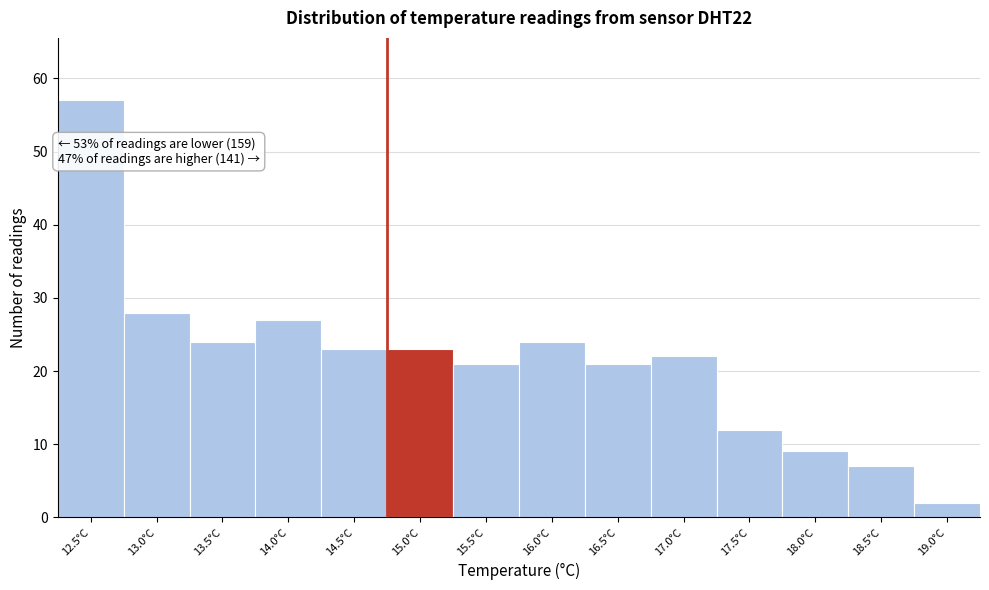

Reading left to right, list all the values displayed in this chart.

57	28	24	27	23	23	21	24	21	22	12	9	7	2